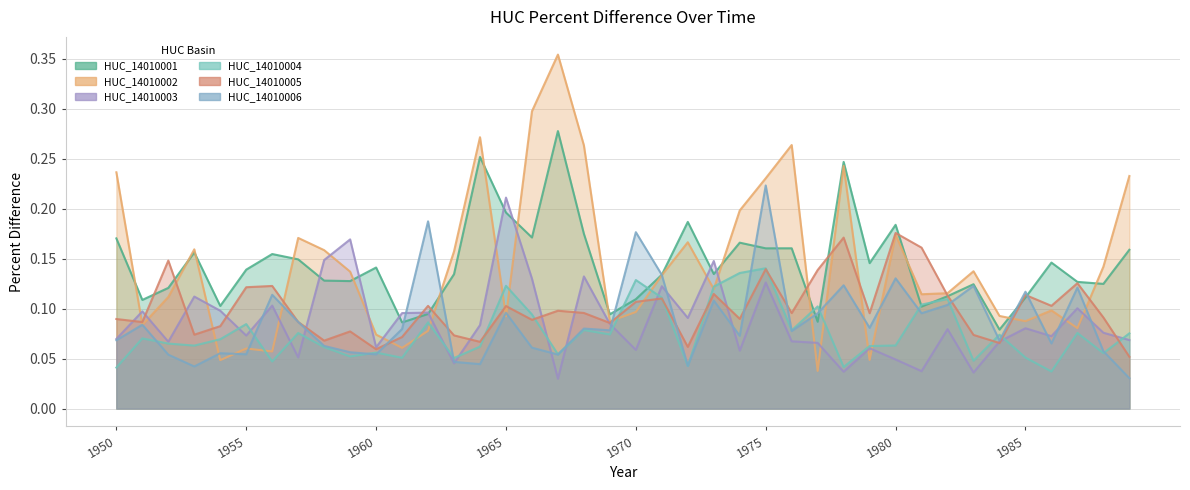

Between 1963 and 1987, which is larger?

1963